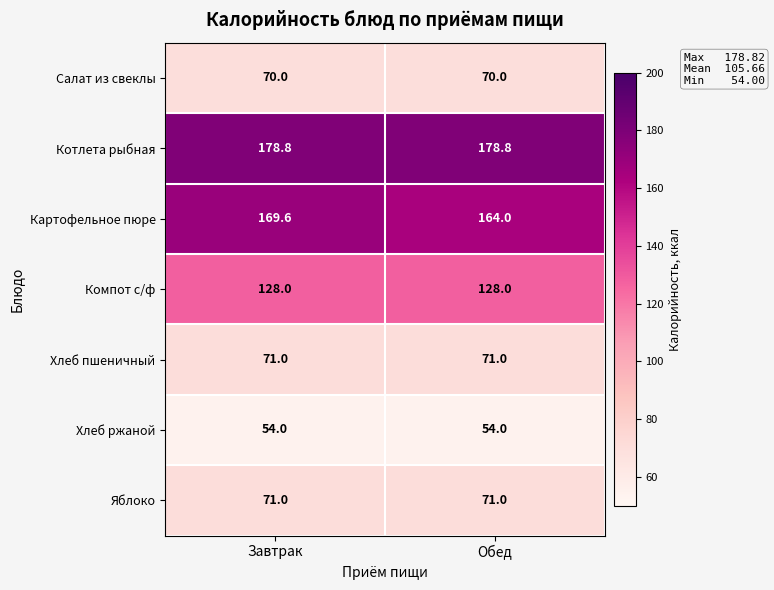

What is the smallest value displayed?

54.0